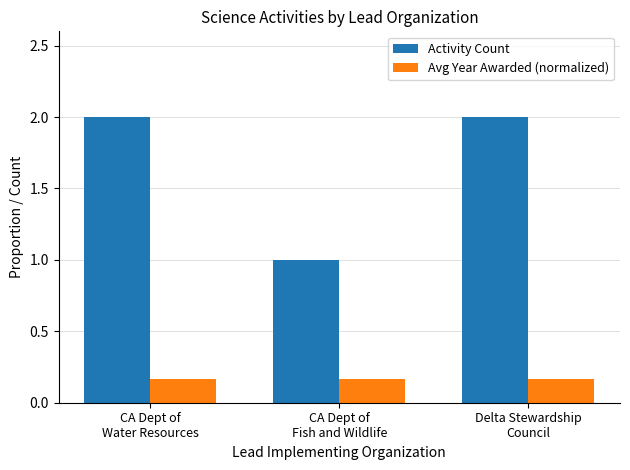

What is the minimum value for Activity Count?

1.0